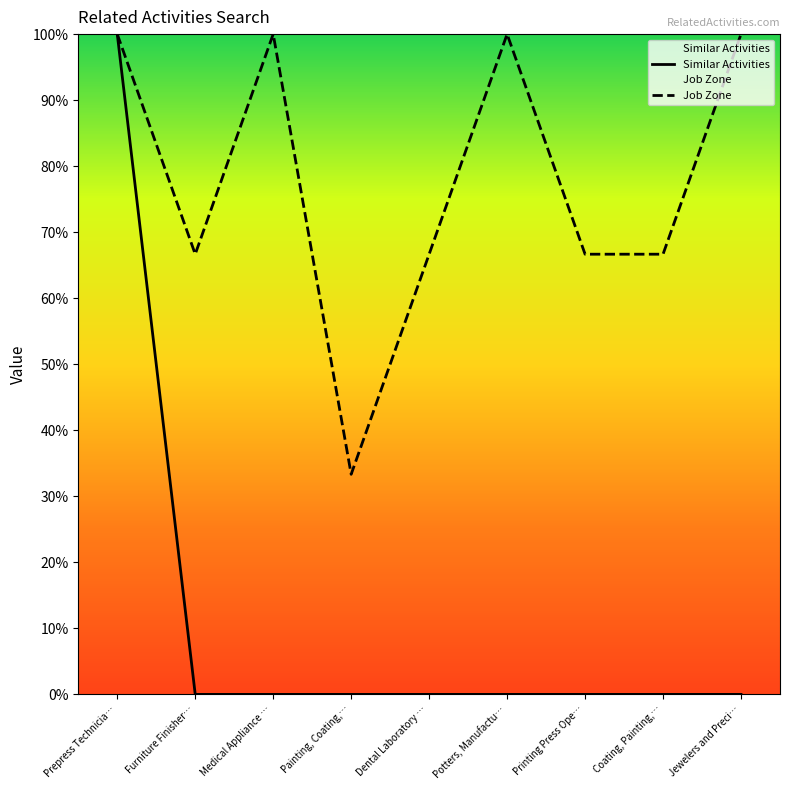

How many lines are shown in the chart?

2